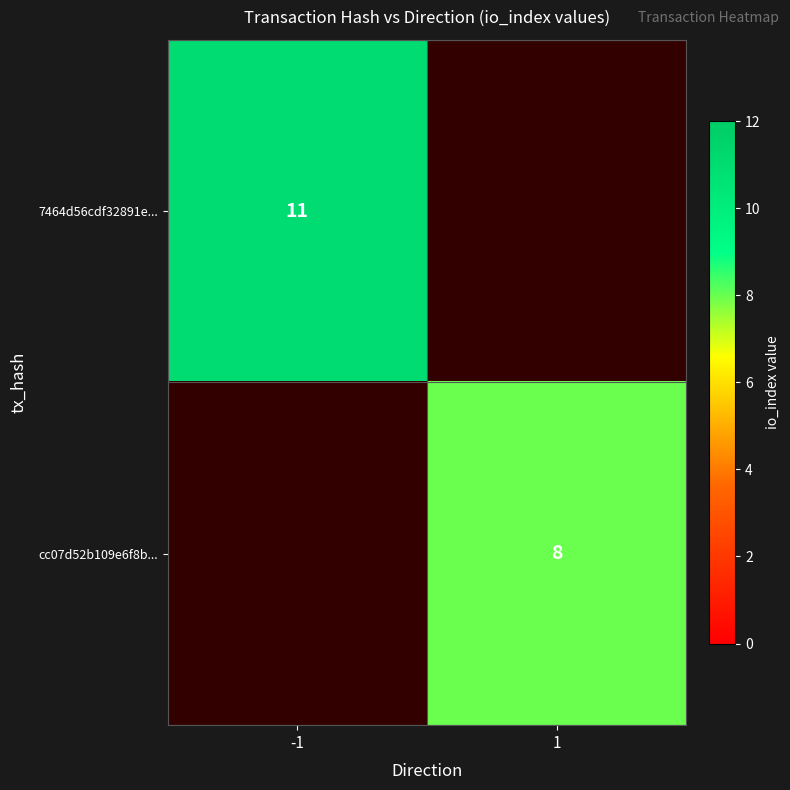

True or false: 7464d56cdf32891e... has a value of 18 at -1.

False